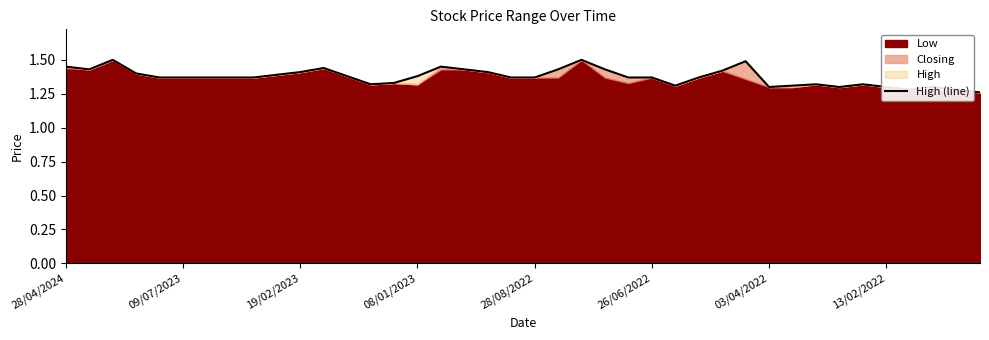

What is the maximum value shown in the chart?

1.5